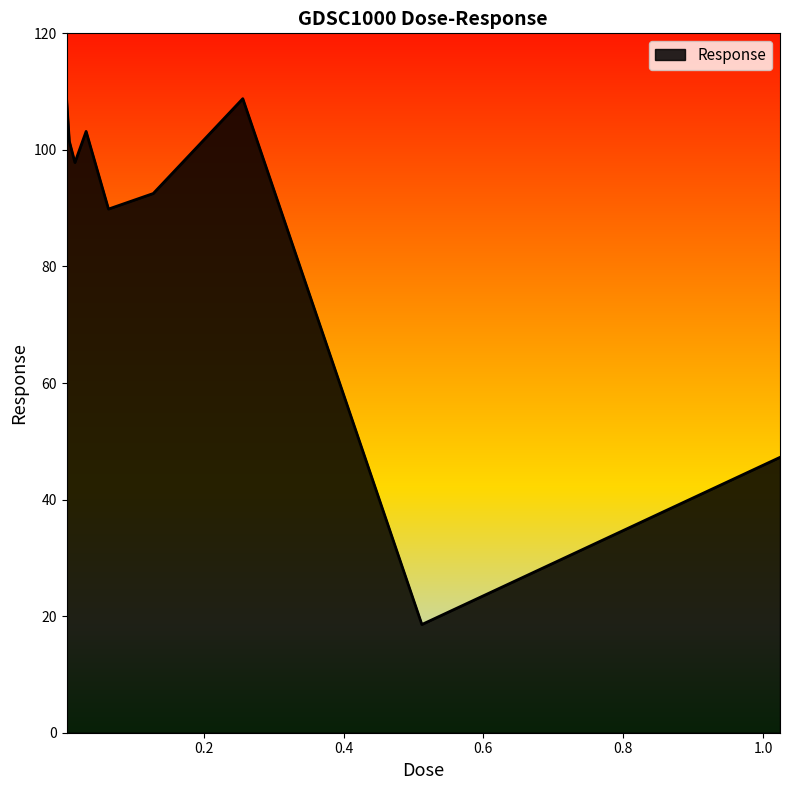

What is the difference between the maximum and minimum values?

90.4